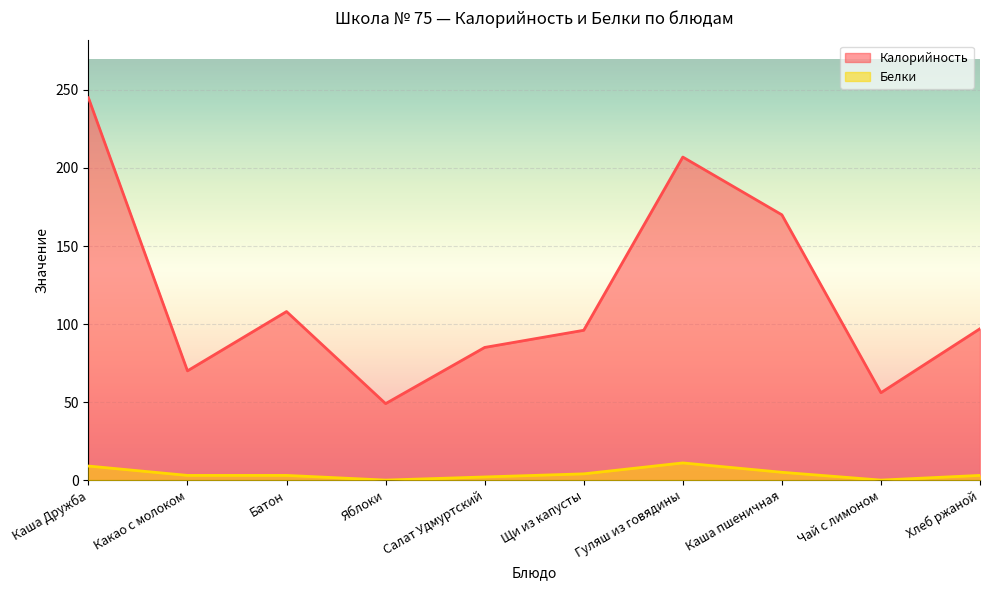

At how many categories does at least one series exceed 47?

10